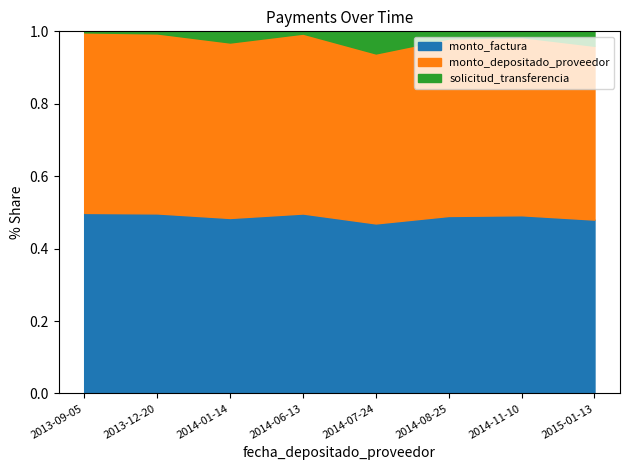

The monto_depositado_proveedor series shows 749426 at 2014-08-25. True or false?

False